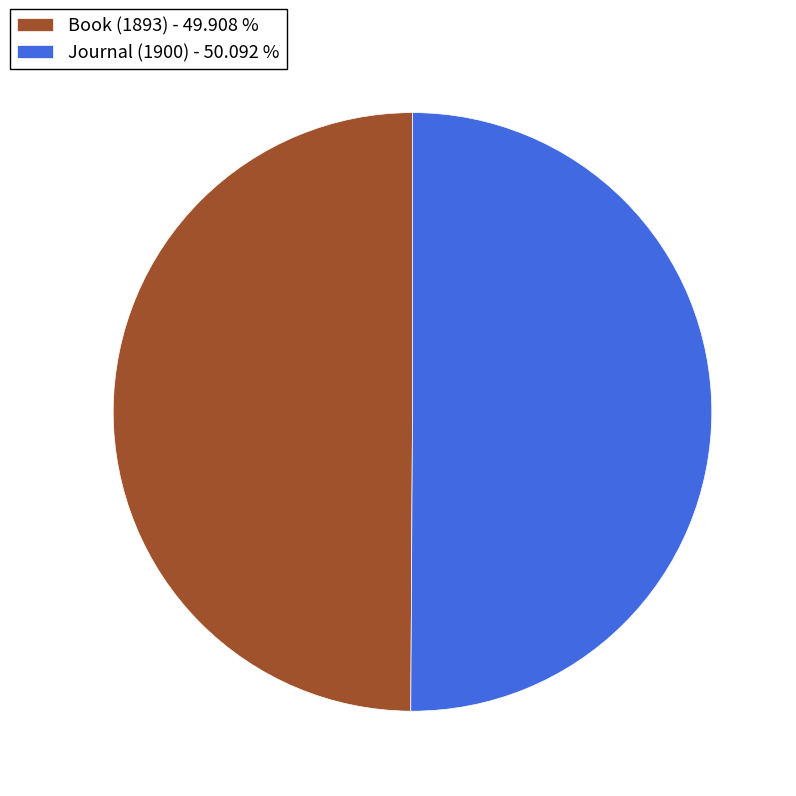

How many slices are in this pie chart?

2